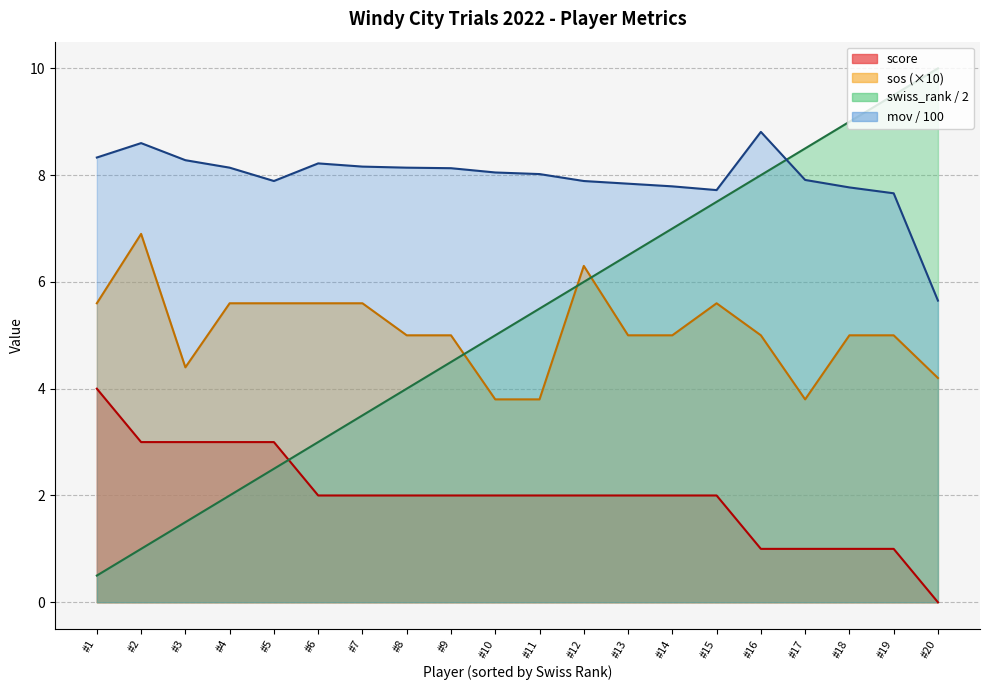

Which series changed the most between Jon Feucht and Tyler Giebelhausen?

swiss_rank